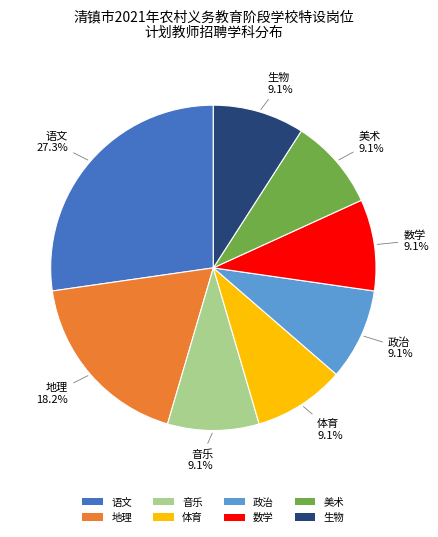

What is the ratio of the value at 政治 to the value at 生物?

1.0